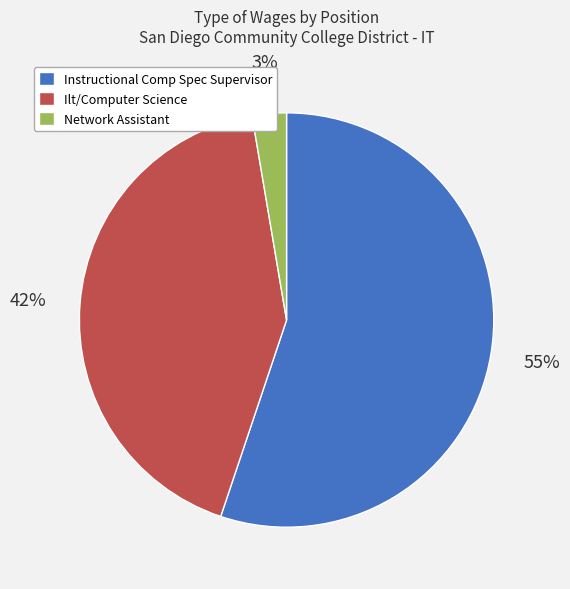

To the nearest percent, what is the combined percentage of Ilt/Computer Science and Instructional Comp Spec Supervisor?

97%